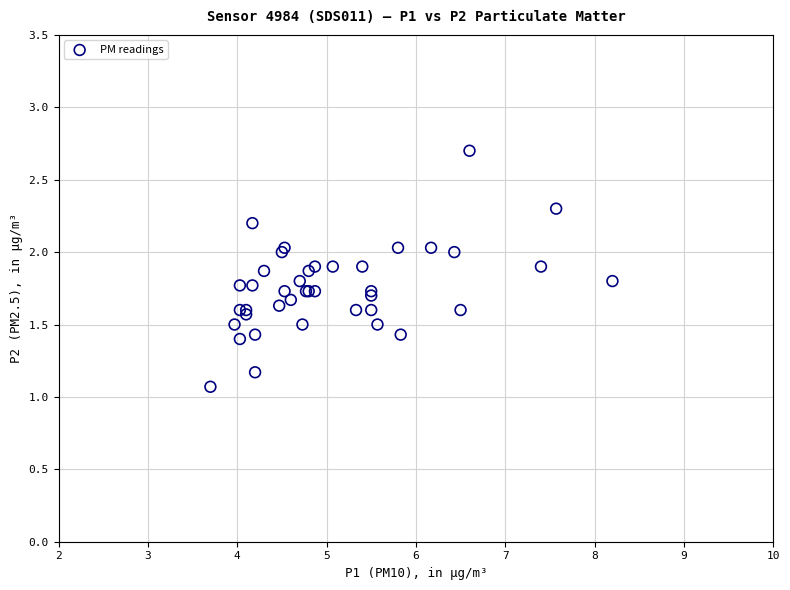

What Y value in the scatter plot is closest to 1?

1.1